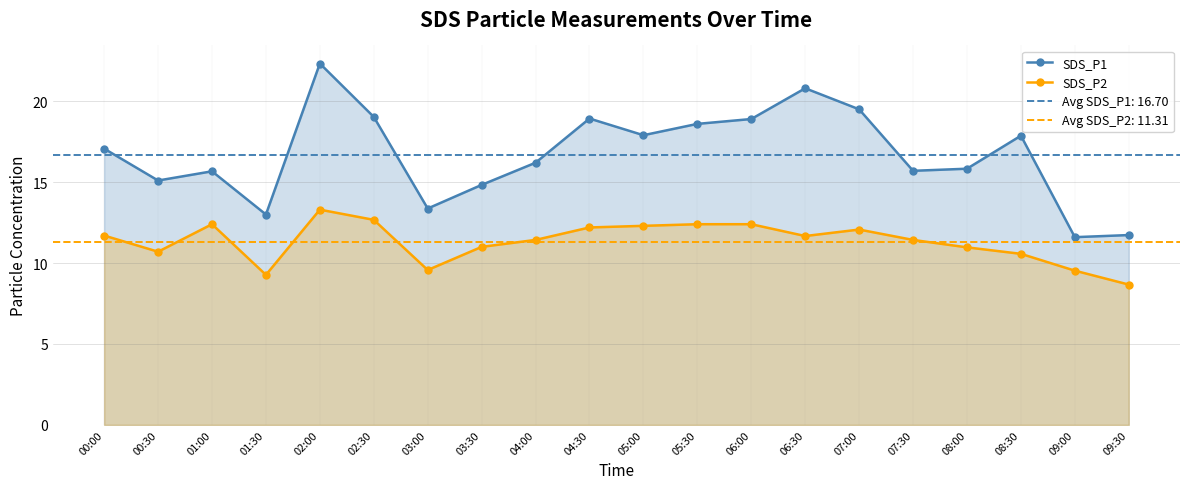

Does the chart display data point markers on the line(s)?

Yes